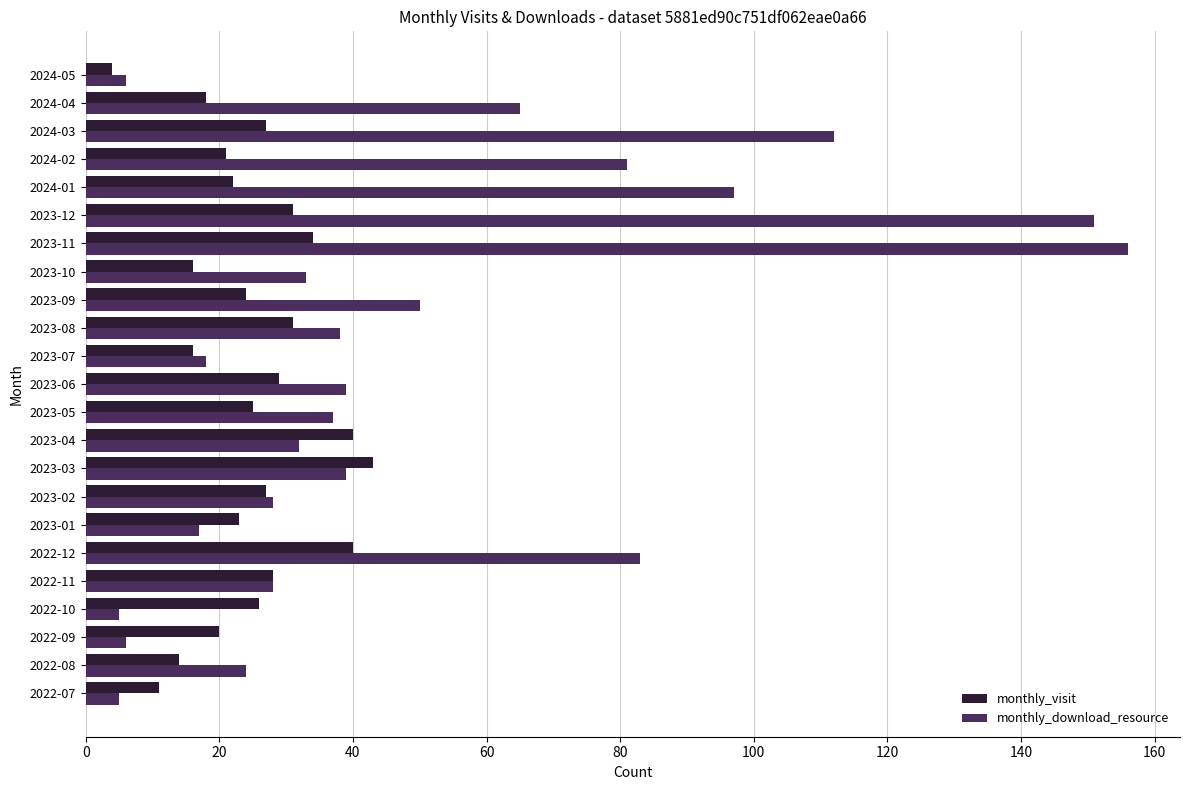

Is it true that monthly_download_resource equals 24 at 2022-08?

True